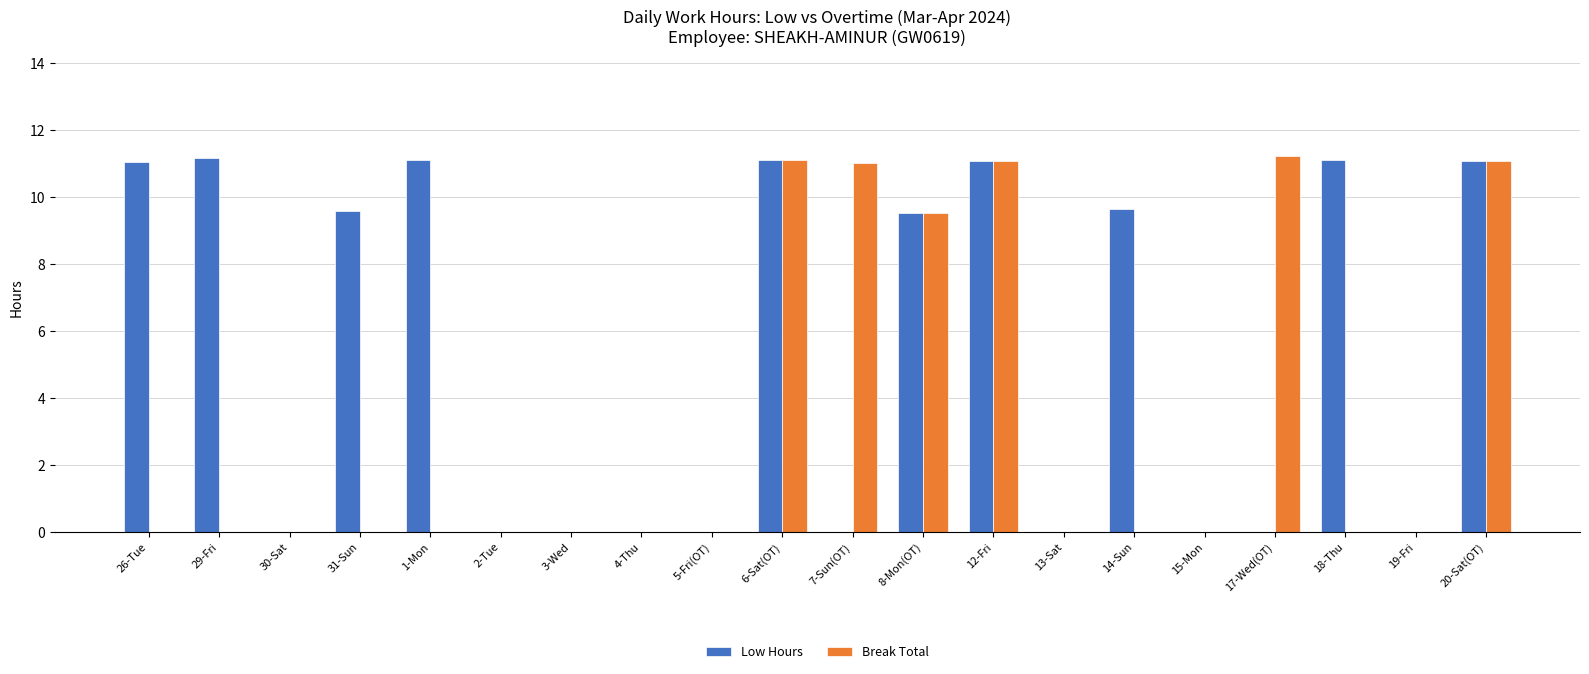

Which series has the largest total across all categories?

Low Hours